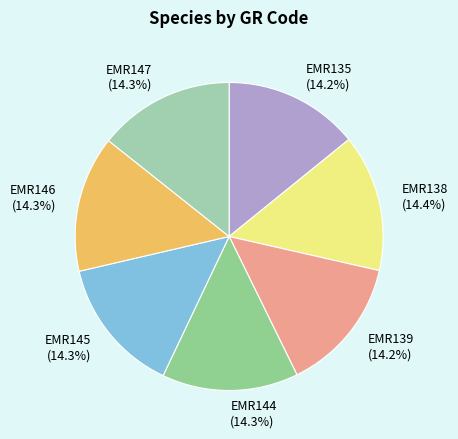

Is it true that EMR146 is 28% of the pie?

False